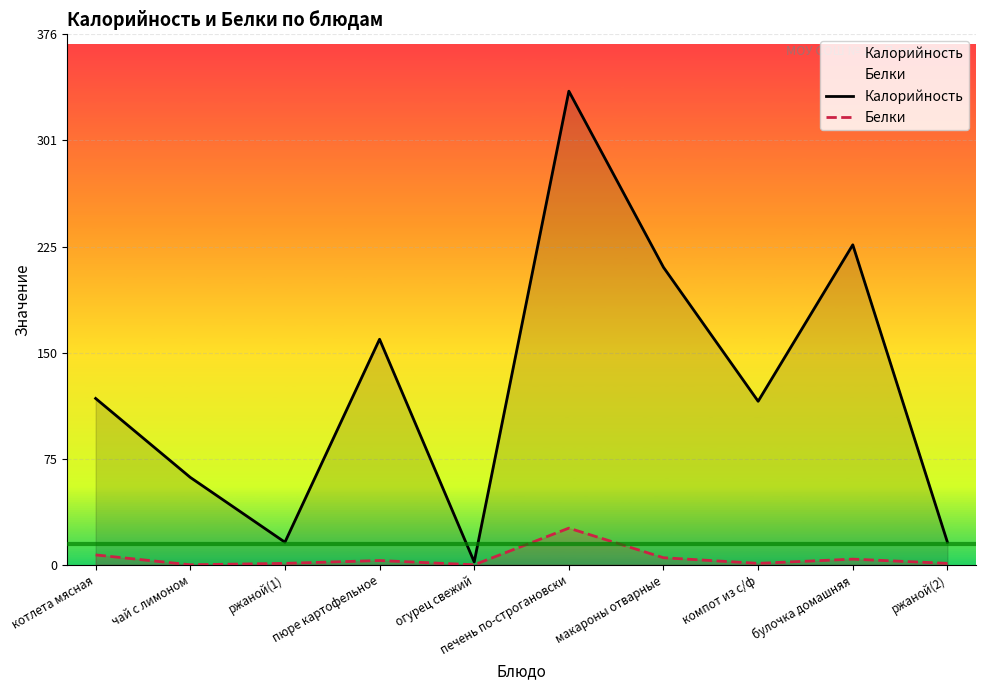

Is the value of Калорийность at макароны отварные greater than the value of Белки at булочка домашняя?

Yes